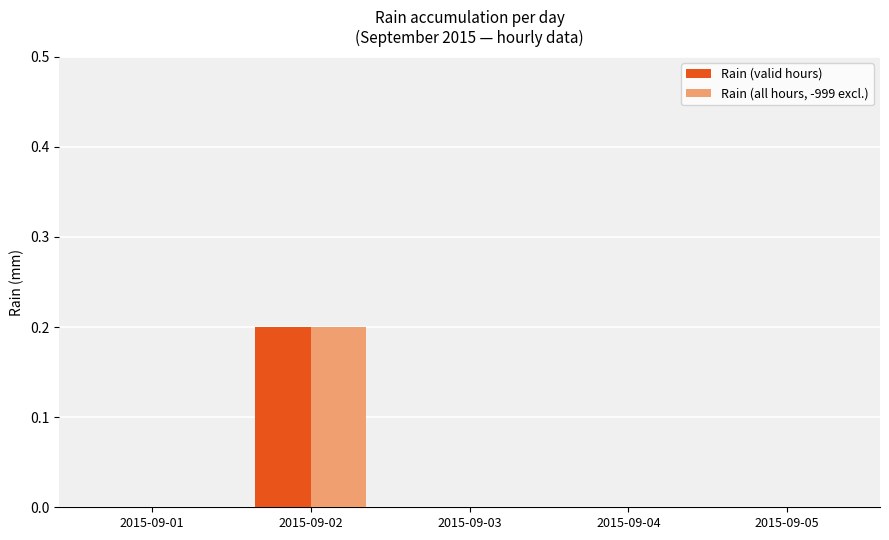

What are all the series names shown in the legend?

Rain (valid hours), Rain (all hours, -999 excl.)